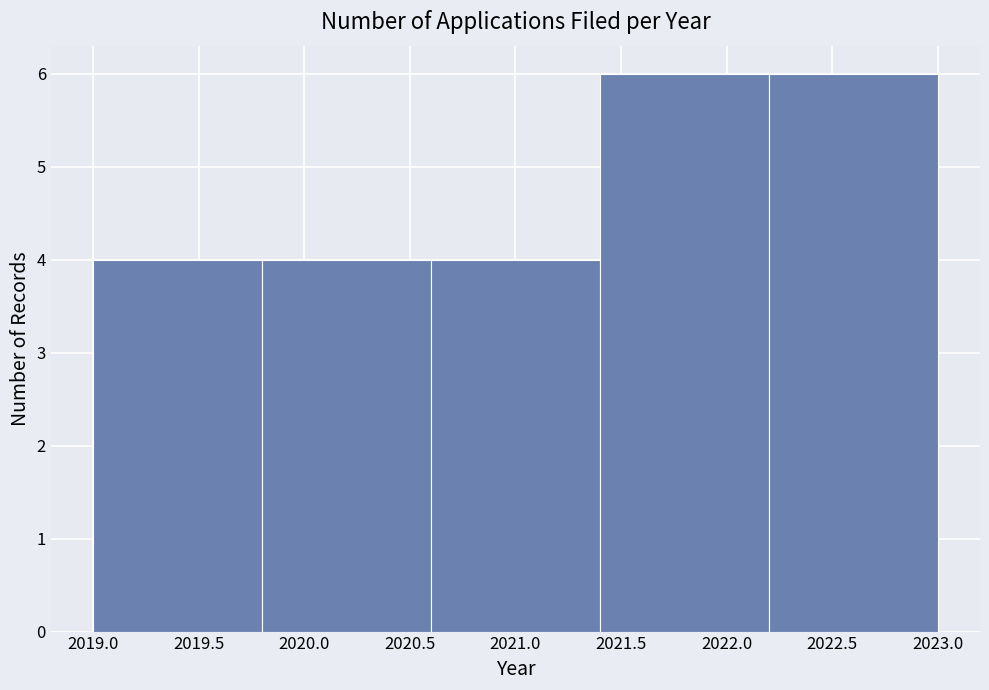

How tall is the bar that spans 2019.0 to 2019.8 on the x-axis? The values are not printed on the chart, so give them approximately, as read against the axis.

4